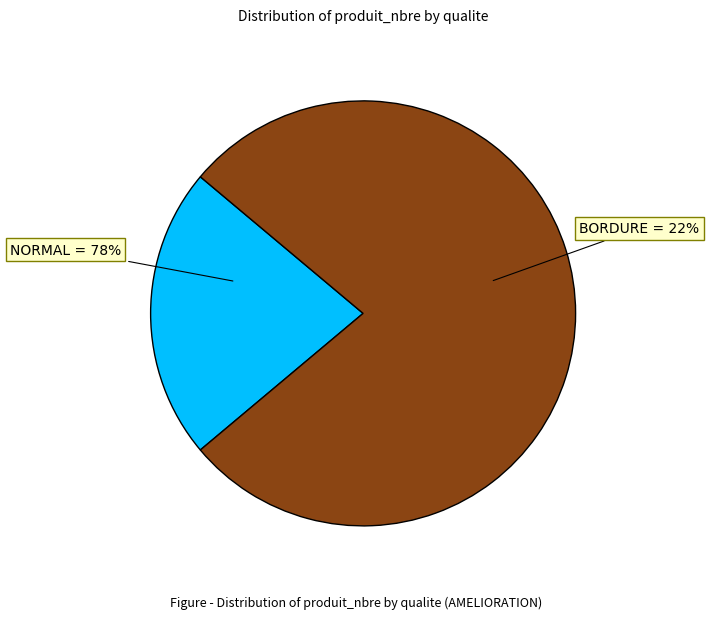

The BORDURE slice represents 22% of the pie. True or false?

True